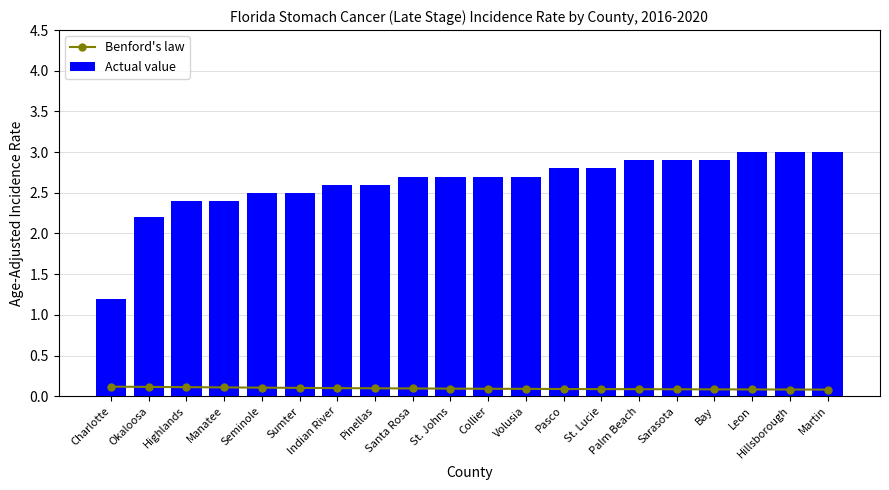

Read the Actual value value at Pinellas.

2.6